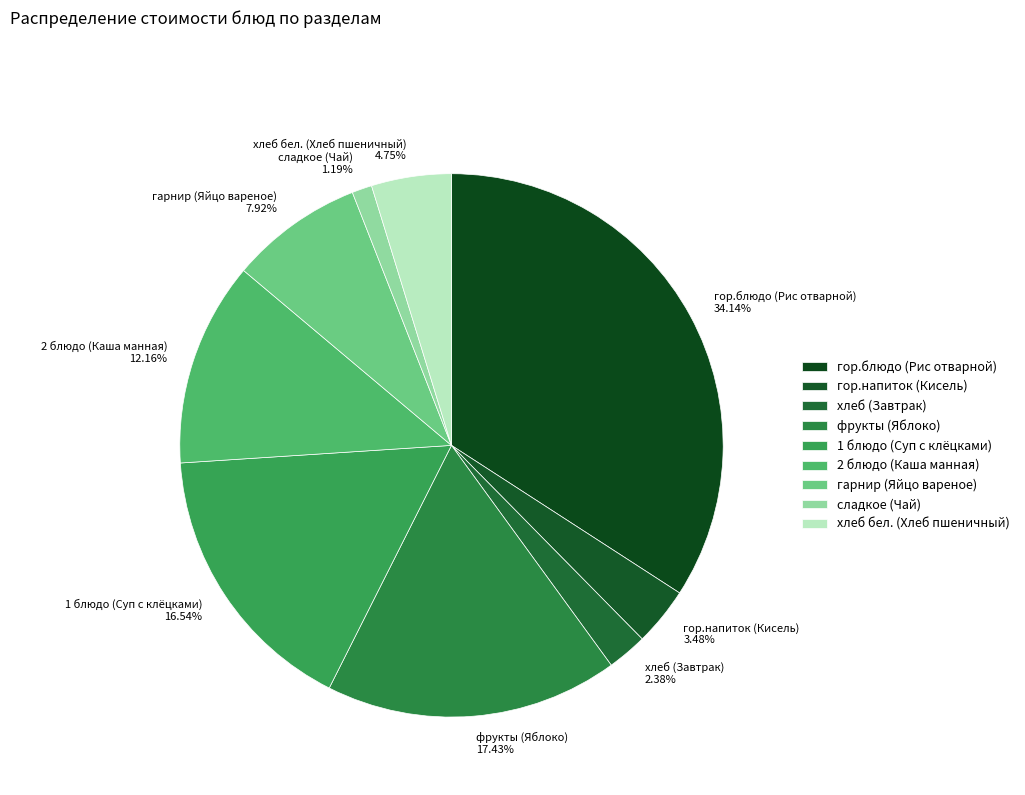

What is the ratio of the value at фрукты (Яблоко) 17.43% to the value at гор.блюдо (Рис отварной) 34.14%?

0.5